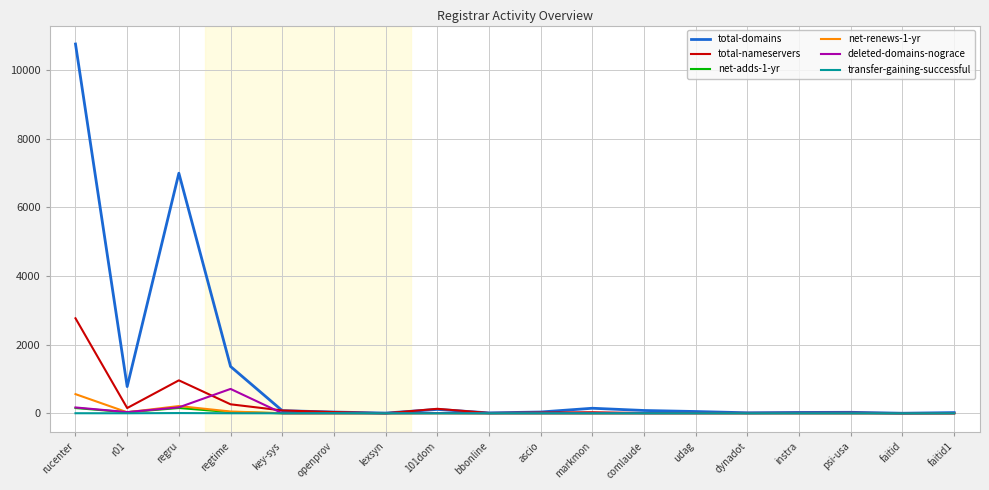

Which series has the largest total across all categories?

total-domains